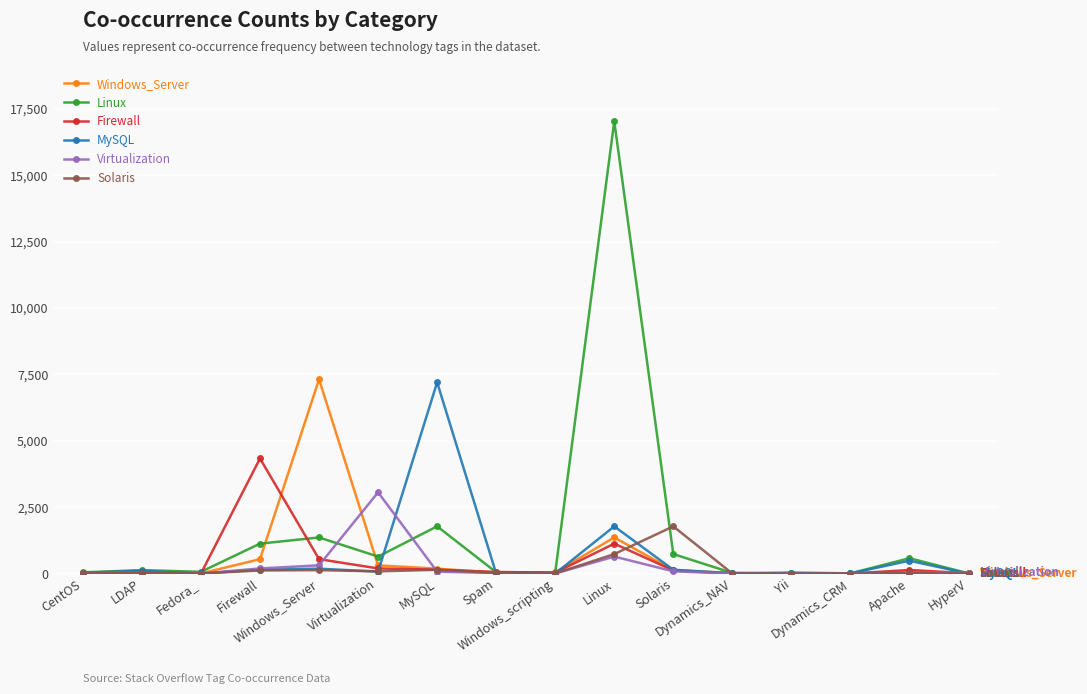

At which category is the sum across all series the highest?

Linux